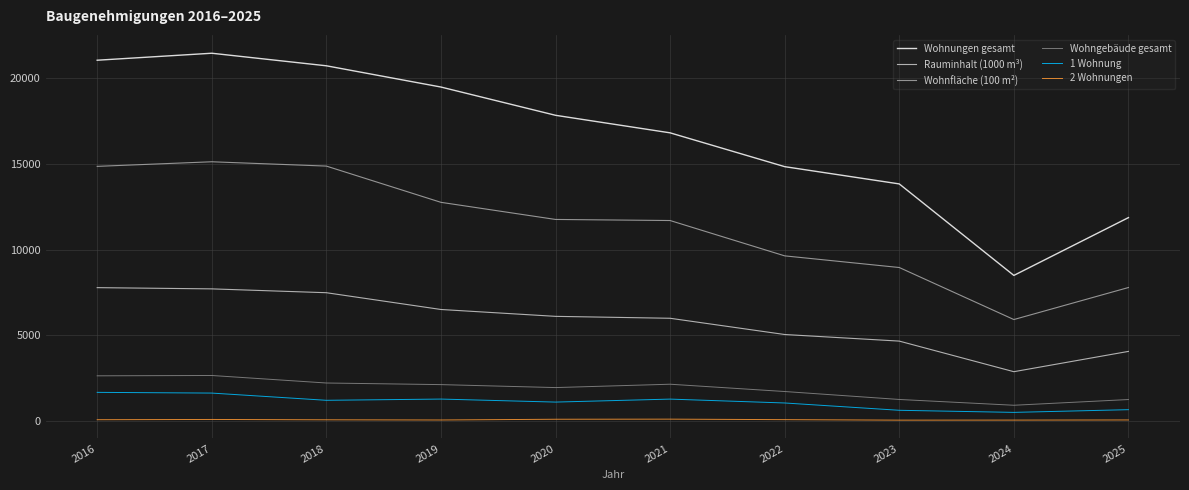

What is the difference between the Rauminhalt (1000 m³) values at 2019 and 2016?

1275.0